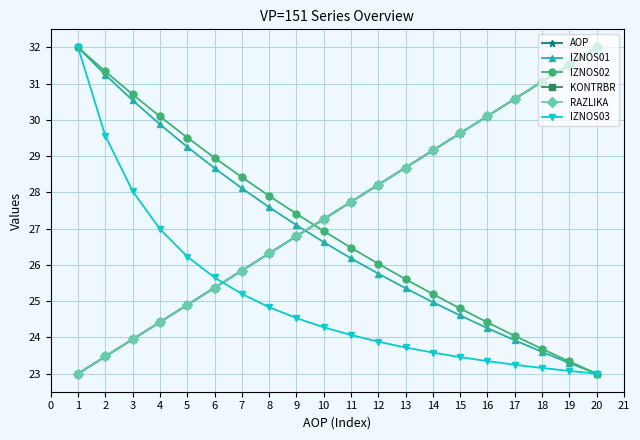

What is the sum of the IZNOS02 values at 6 and 14?

54.2